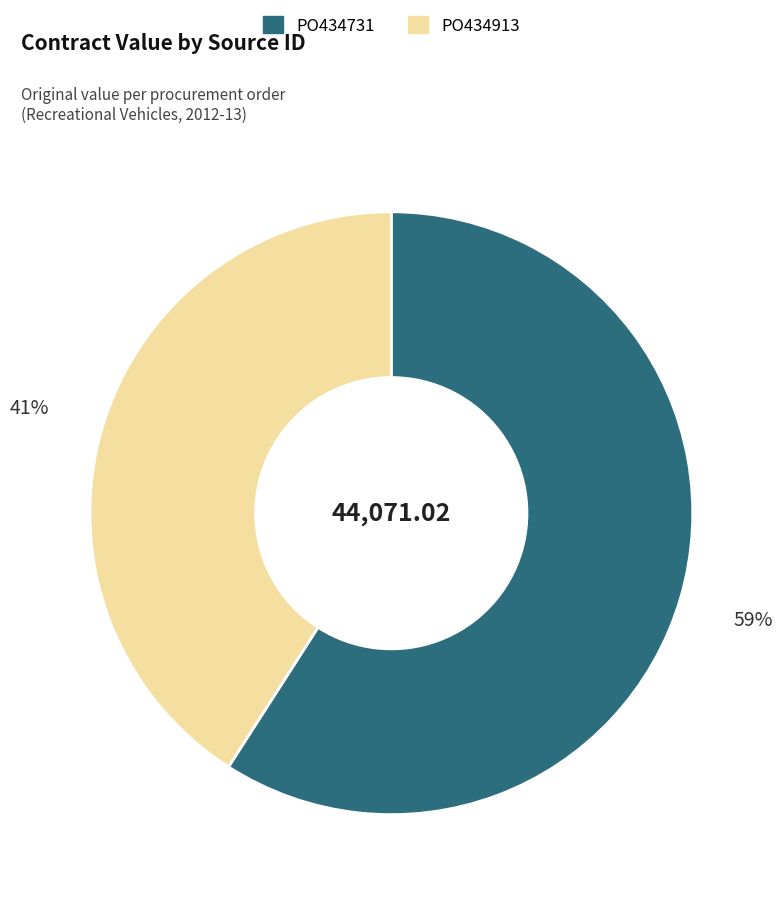

To the nearest percent, what is the combined percentage of PO434913 and PO434731?

100%